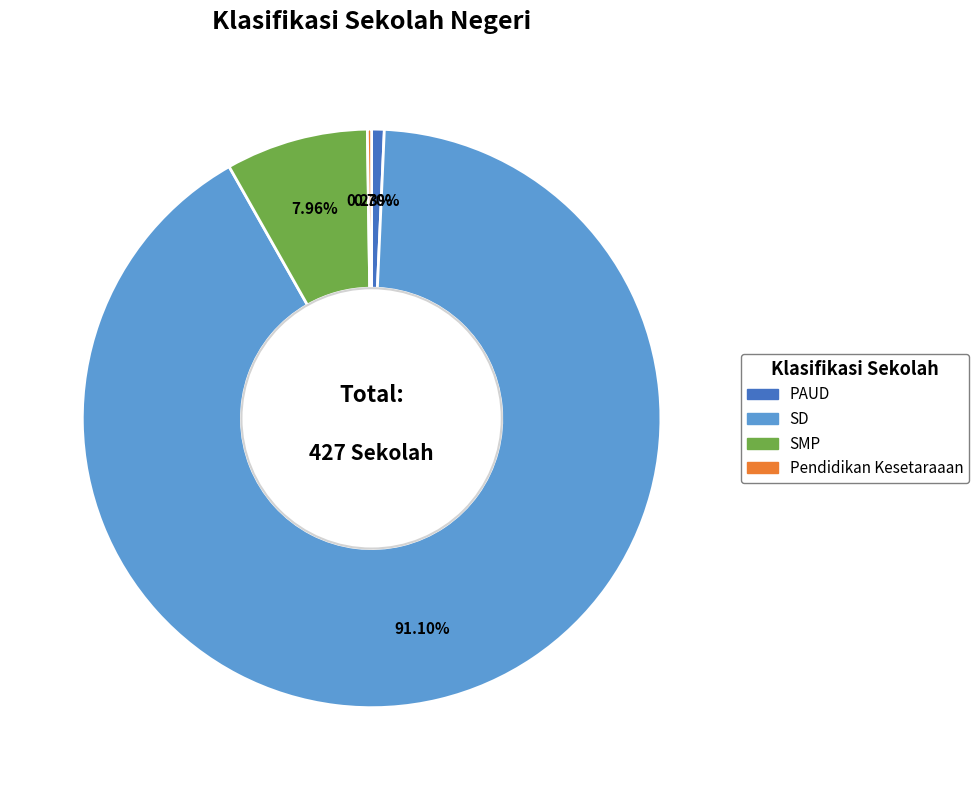

Is there any slice that represents more than half of the pie?

Yes